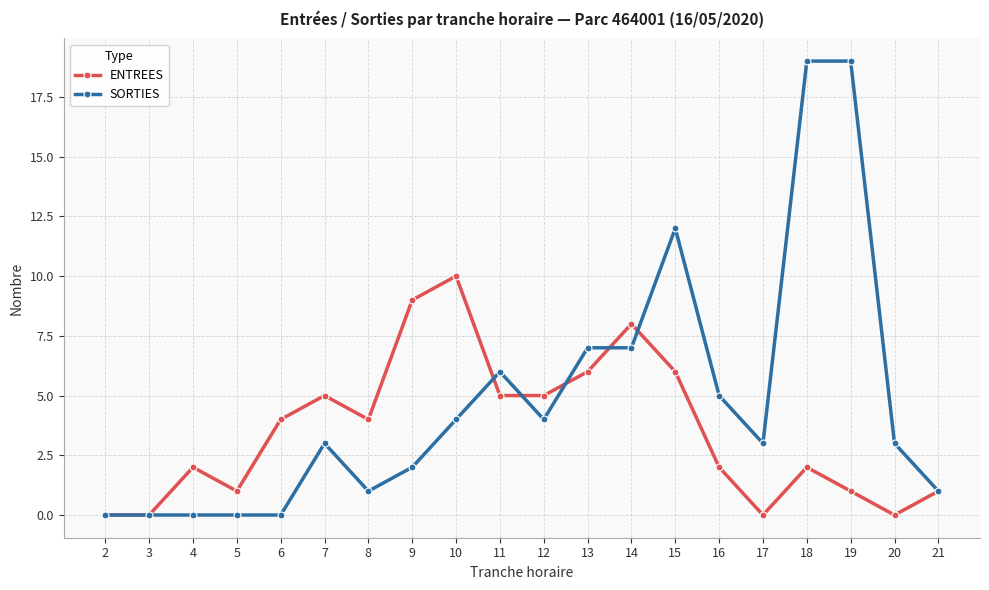

True or false: SORTIES has a value of 5 at 20.

False